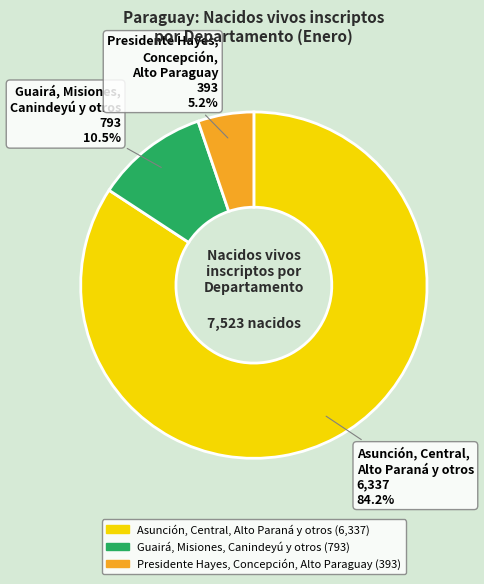

Is there any slice that represents more than half of the pie?

Yes